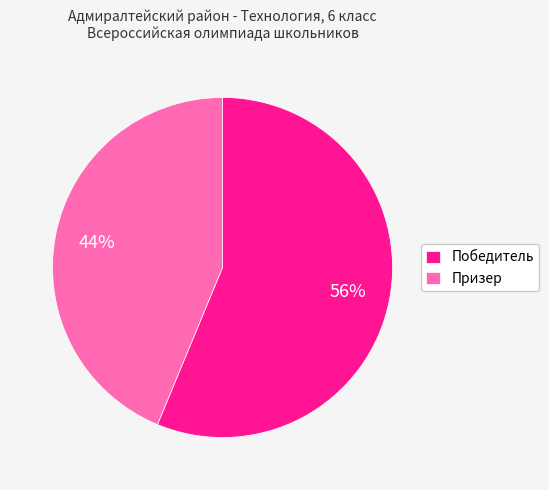

Do Победитель and Призер together represent more than half of the pie?

Yes